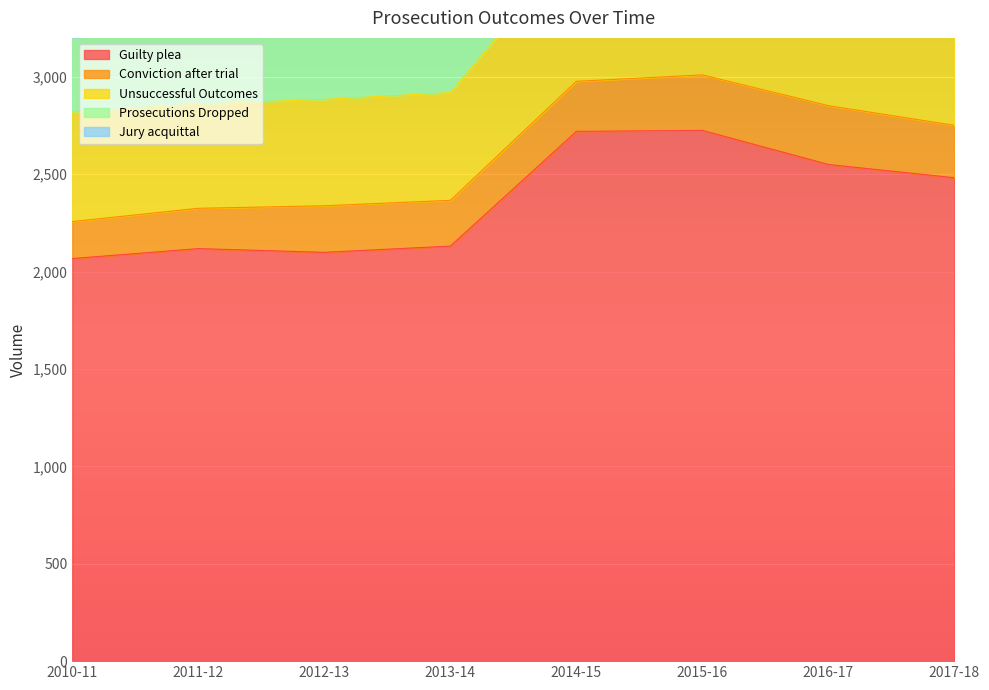

True or false: Unsuccessful Outcomes and Conviction after trial intersect in this chart.

False